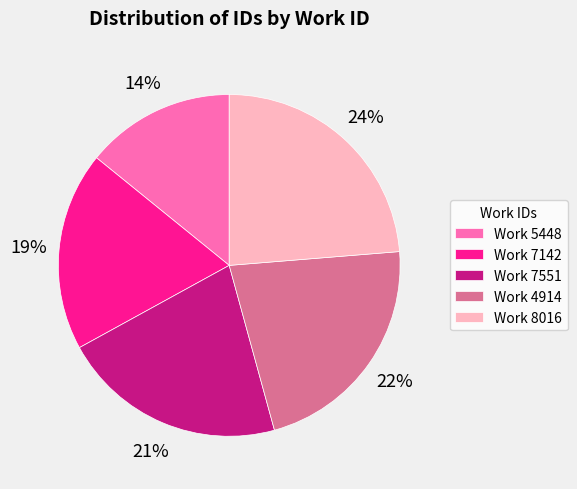

What percentage is the Work 7551 slice, to the nearest percent?

21%